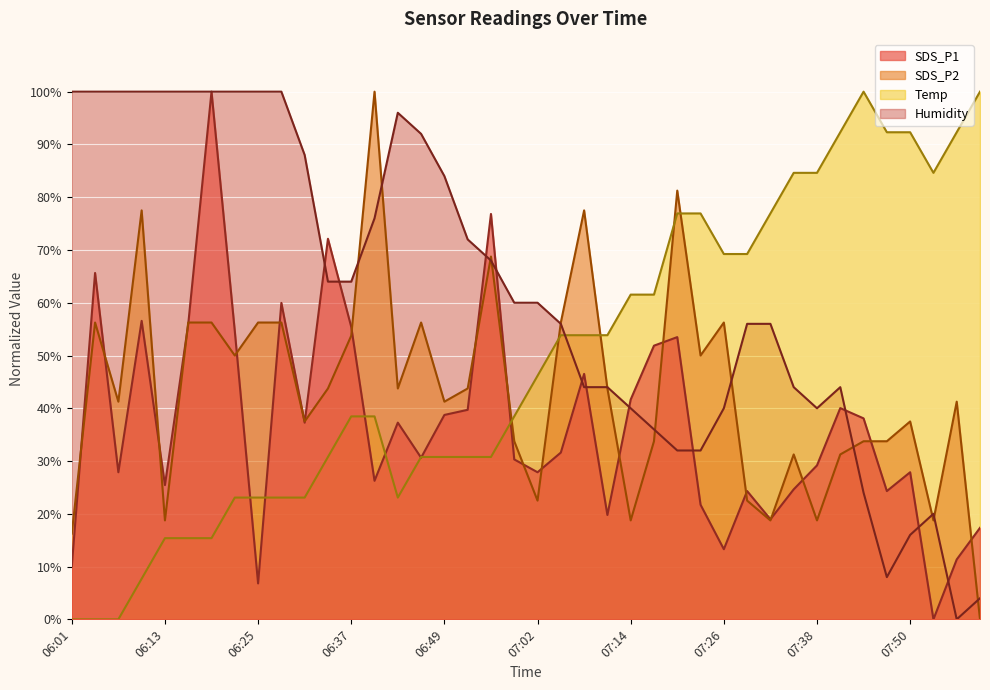

What is the label of the 13th point from the left?

06:37